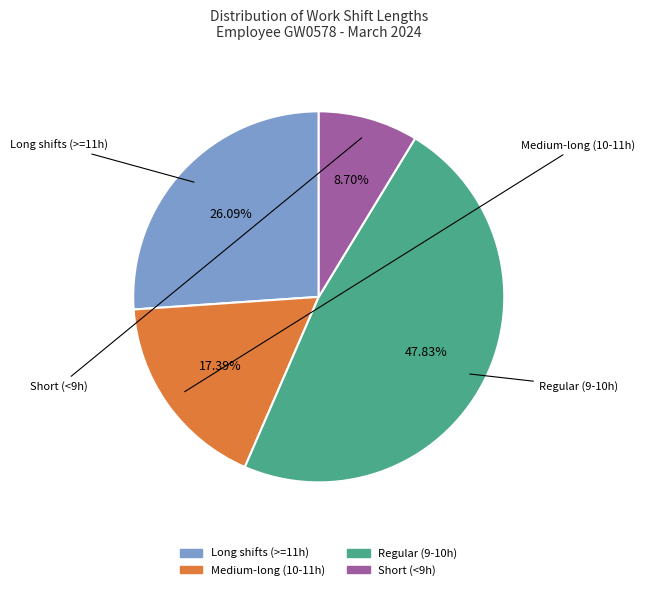

Is there a majority slice in this chart?

No